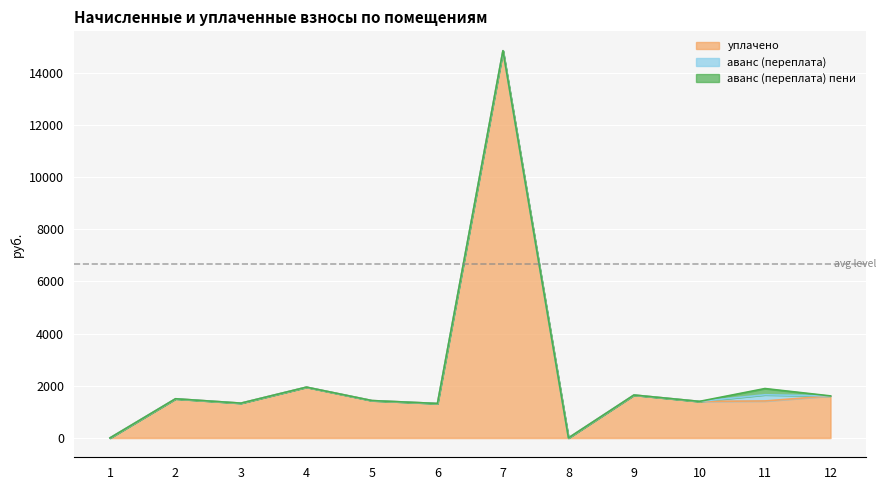

True or false: уплачено has more than 0 interior local peaks.

True